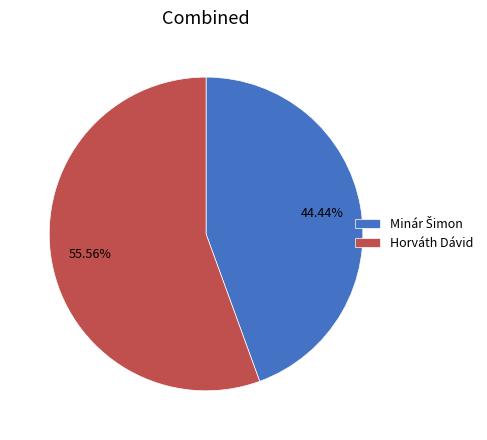

What is the largest slice in the pie chart?

Horváth Dávid